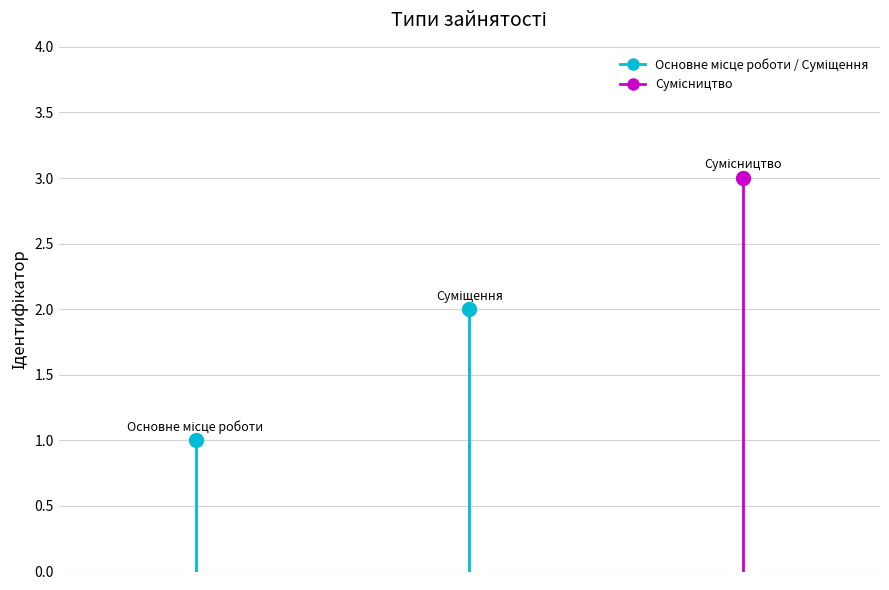

The chart shows a value of 1 at Основне місце роботи. True or false?

False